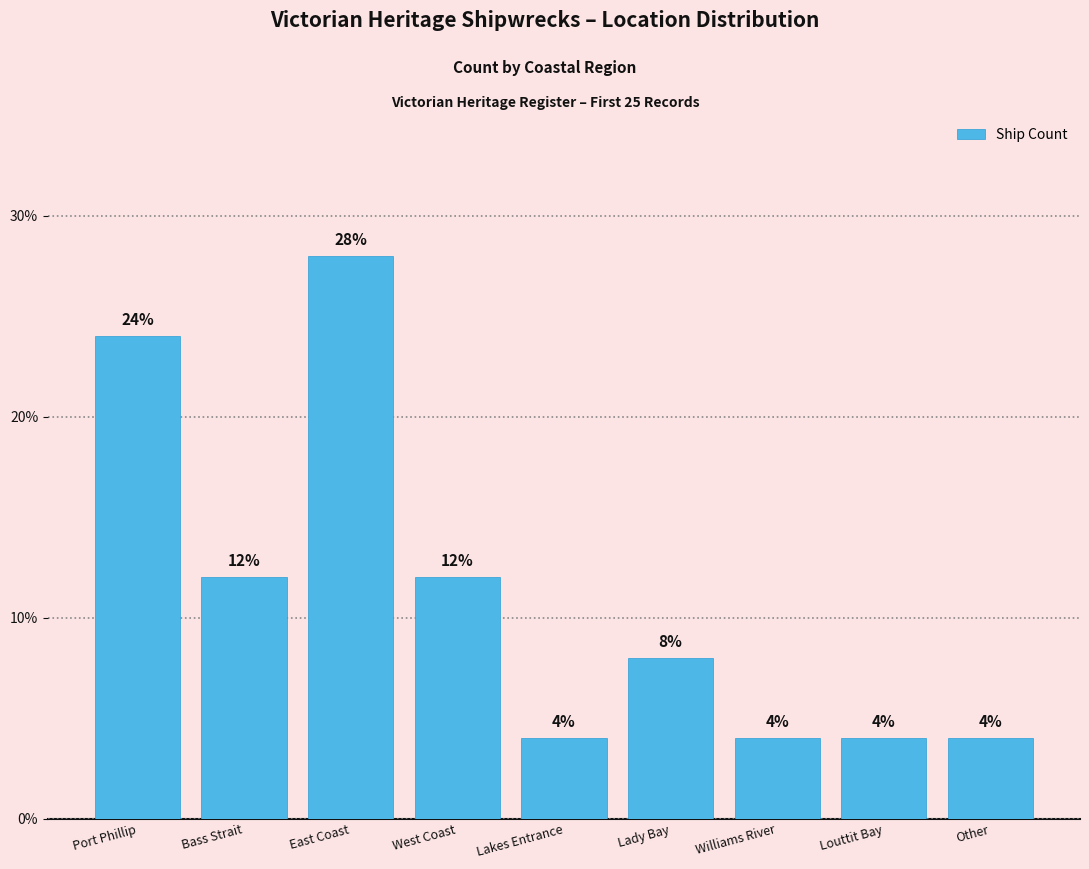

How many distinct data groups are displayed?

1